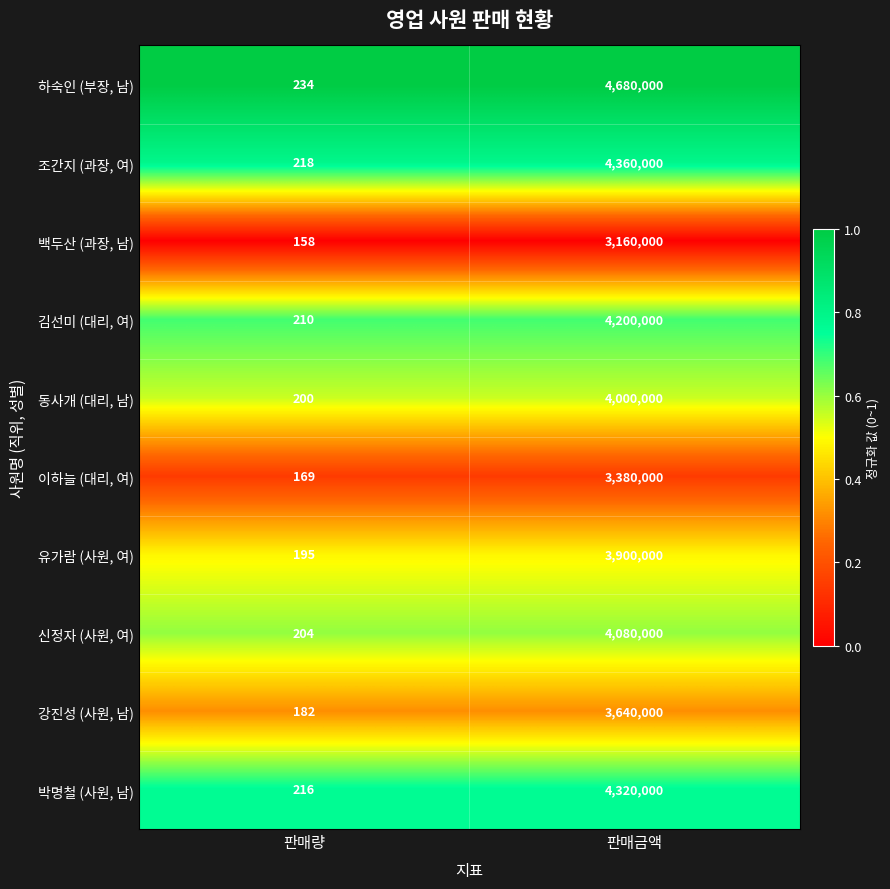

True or false: 백두산 (과장, 남) has a value of 158 at 판매량.

True